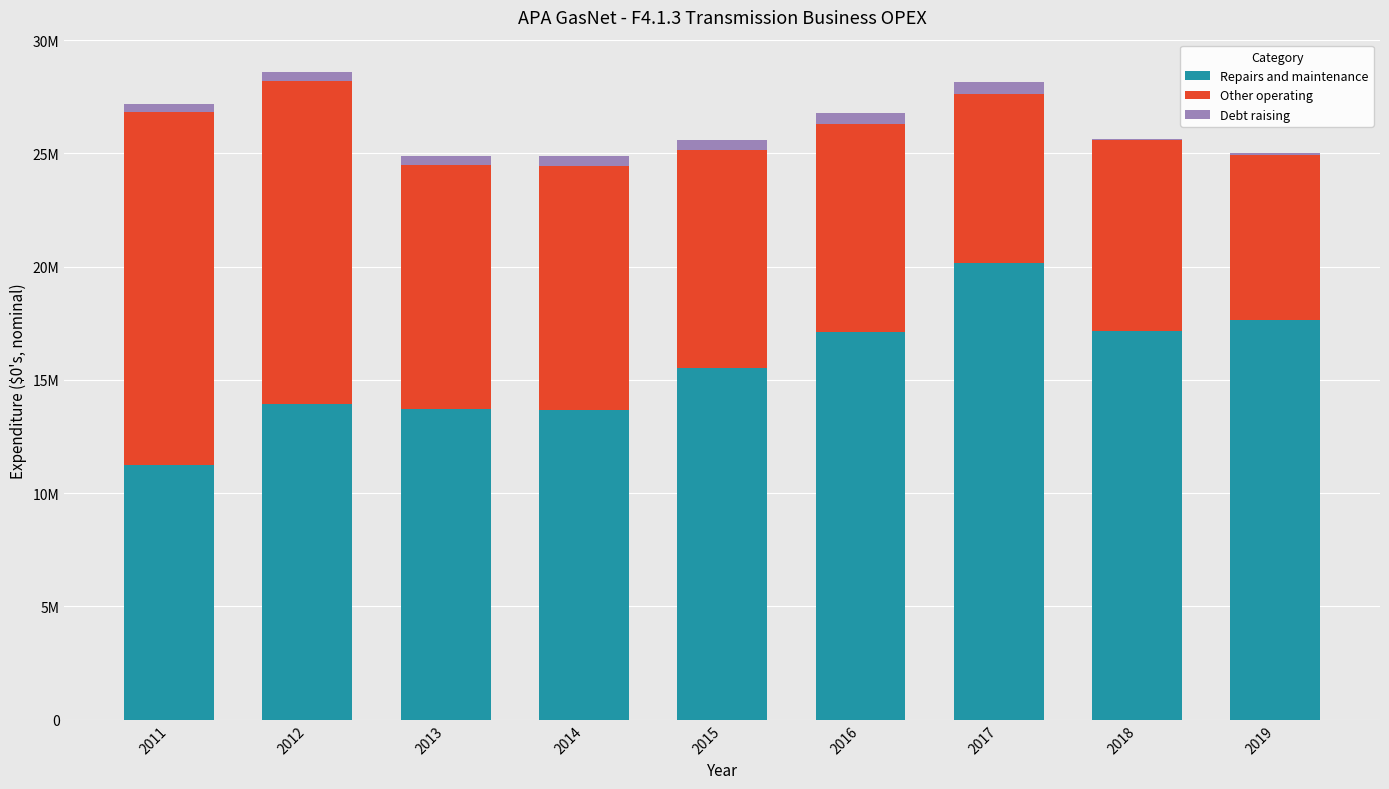

Where is Other operating nearest to the value 11441069?

2014